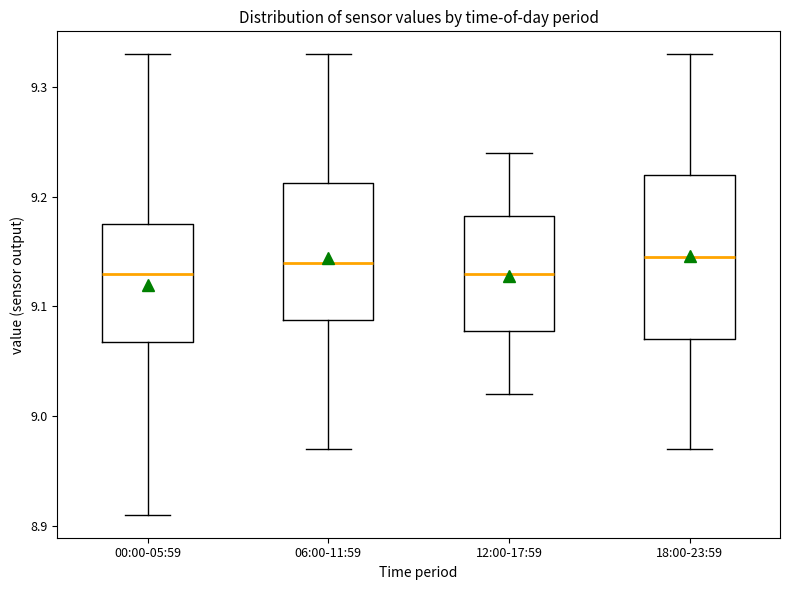

Comparing the boxes themselves (not the whiskers), which one is the tallest?

18:00-23:59